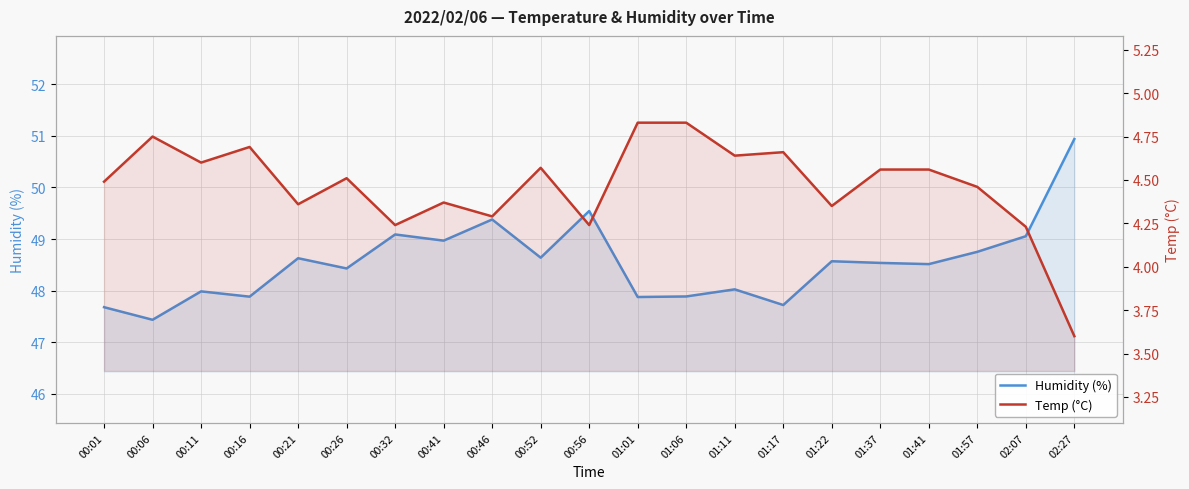

What are all the series names shown in the legend?

Humidity (%), Temp (°C)